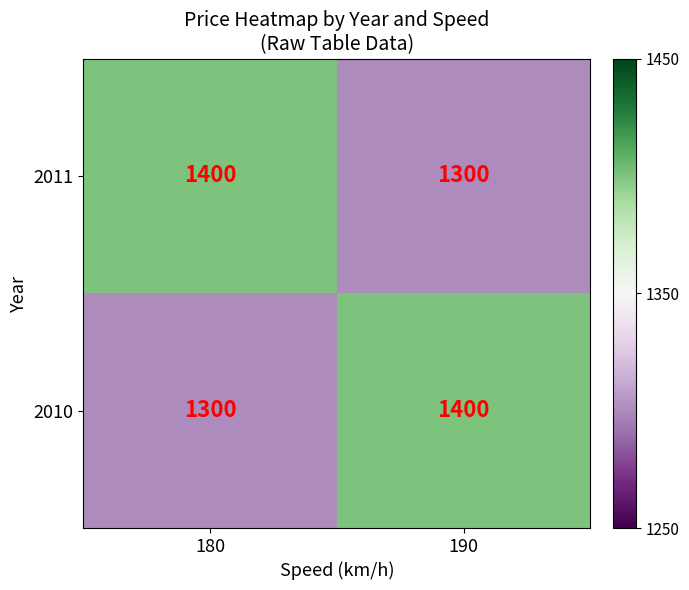

What is the spread (max minus min) of values at 190?

100